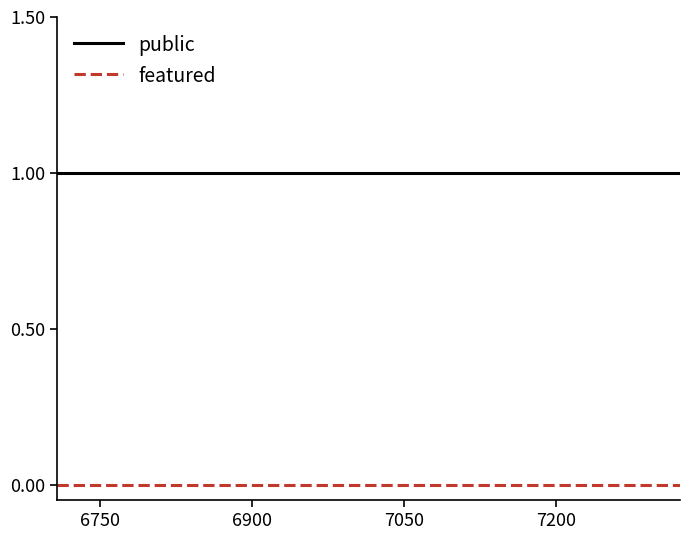

How many lines are shown in the chart?

2